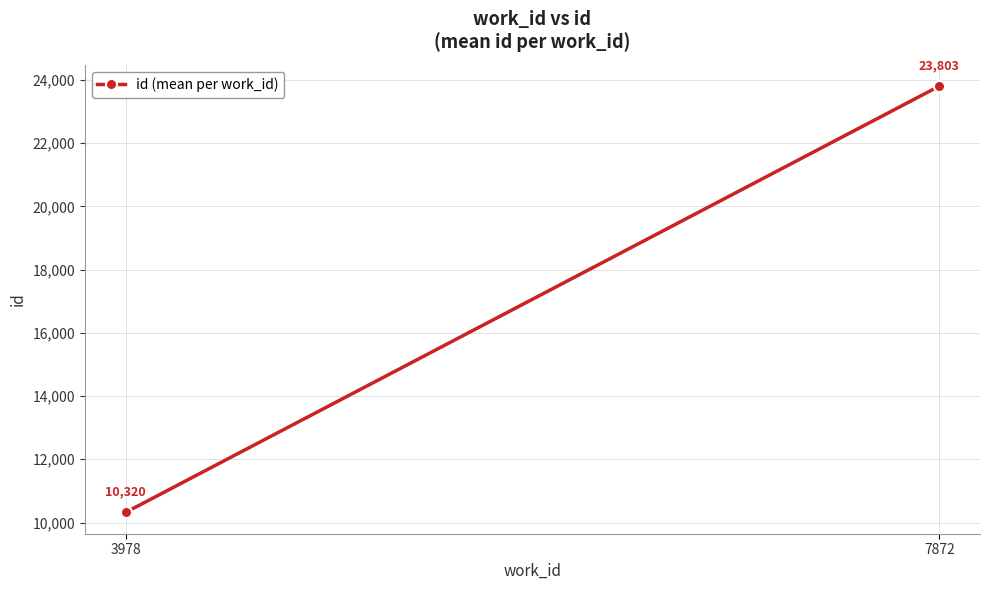

True or false: the data shows 16473.4 at 3978.

False